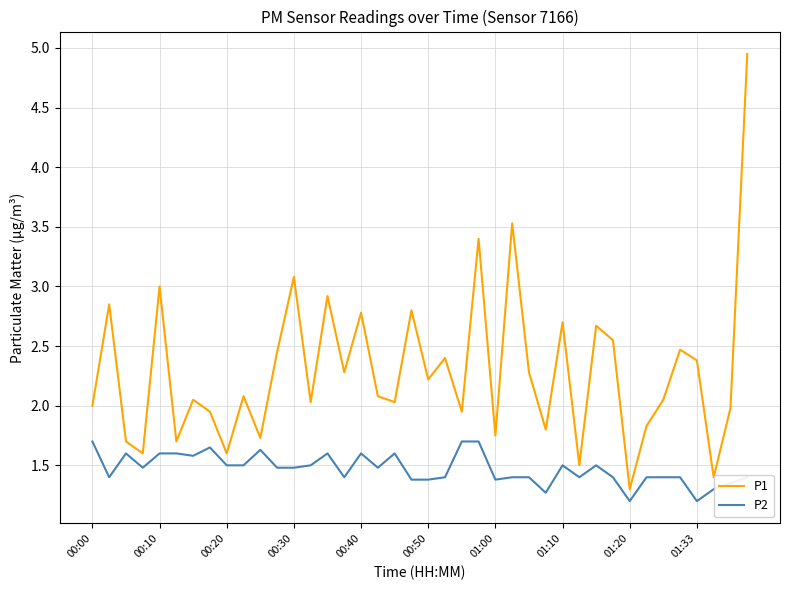

True or false: P2 and P1 intersect in this chart.

False